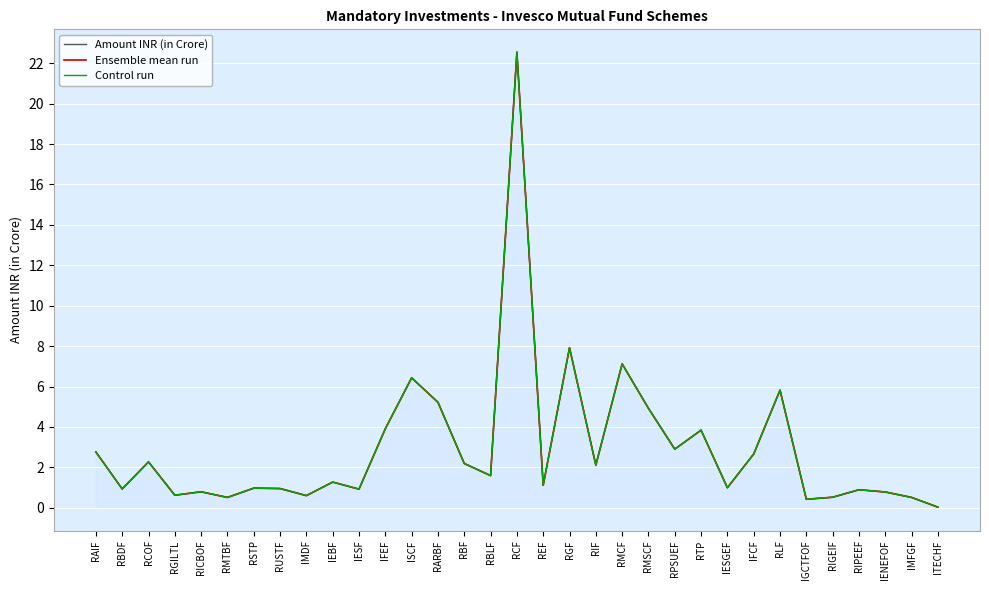

What is the total value across all series at IMFGF?

1.5